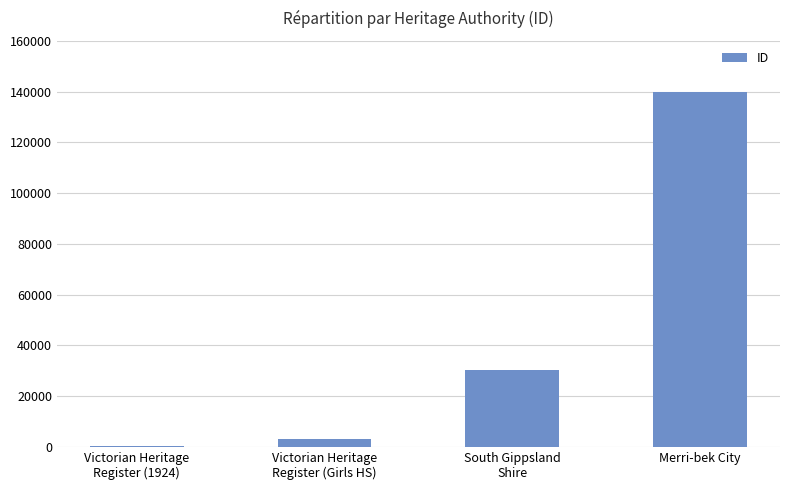

Are the bars horizontal?

No